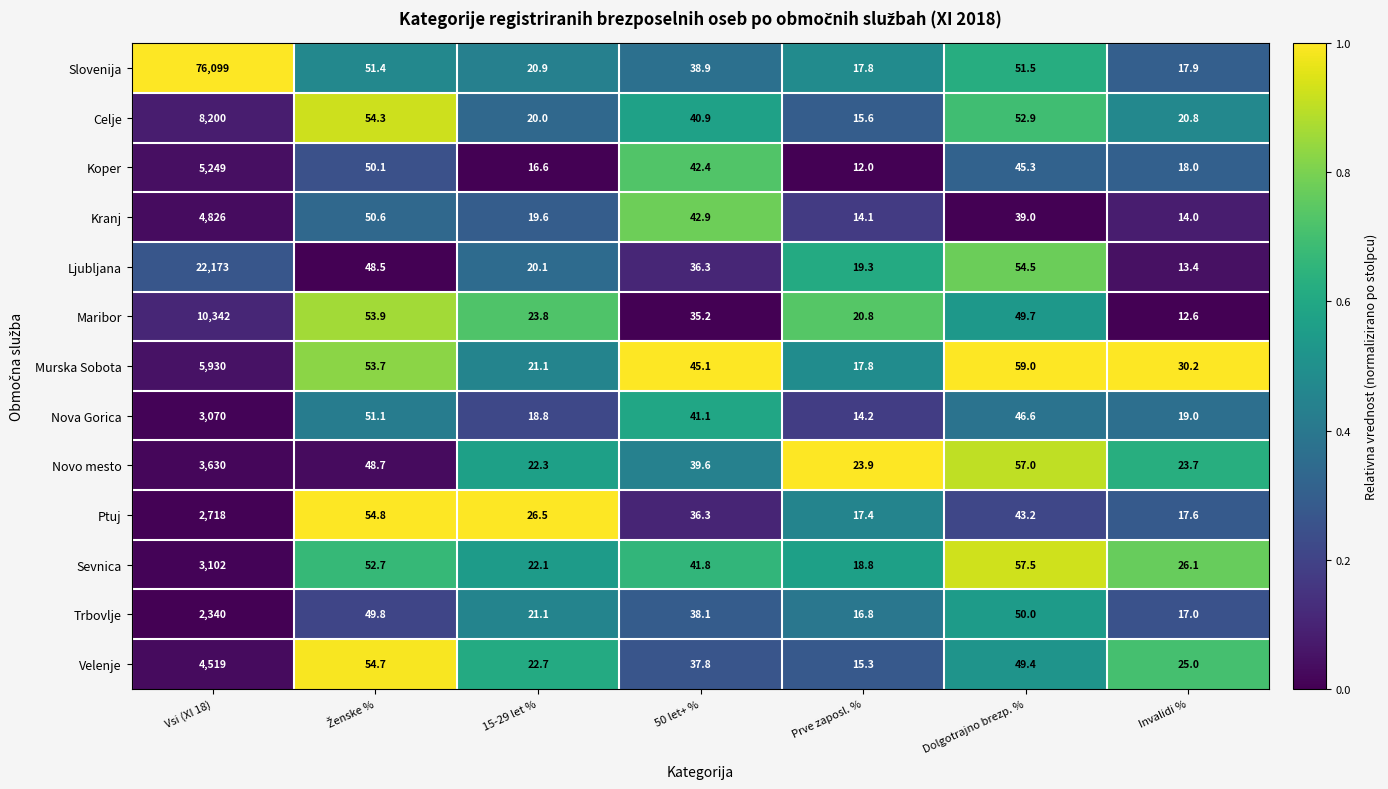

At which category is the sum across all series the highest?

Vsi (XI 18)